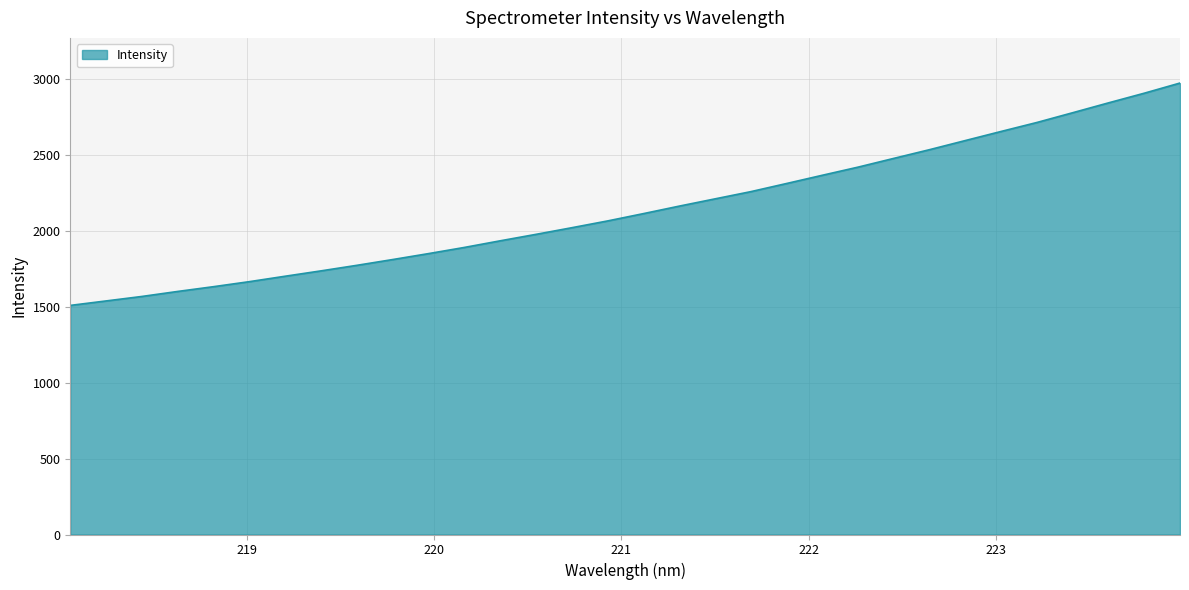

What is the difference between the maximum and minimum values?

1463.6